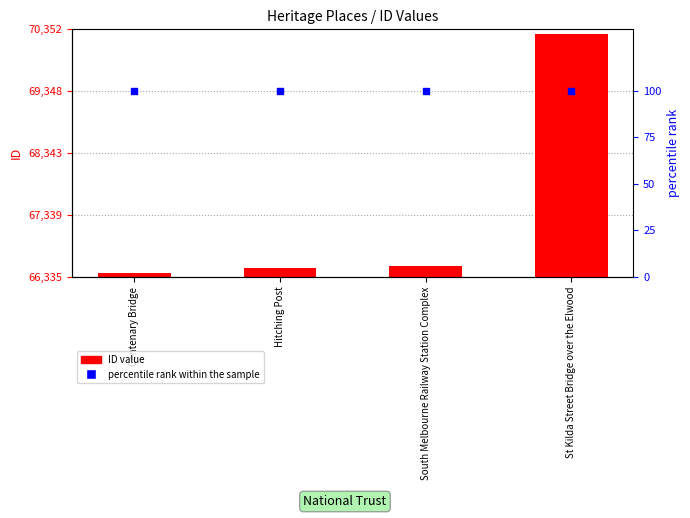

What is the total value across all series at Centenary Bridge?

66502